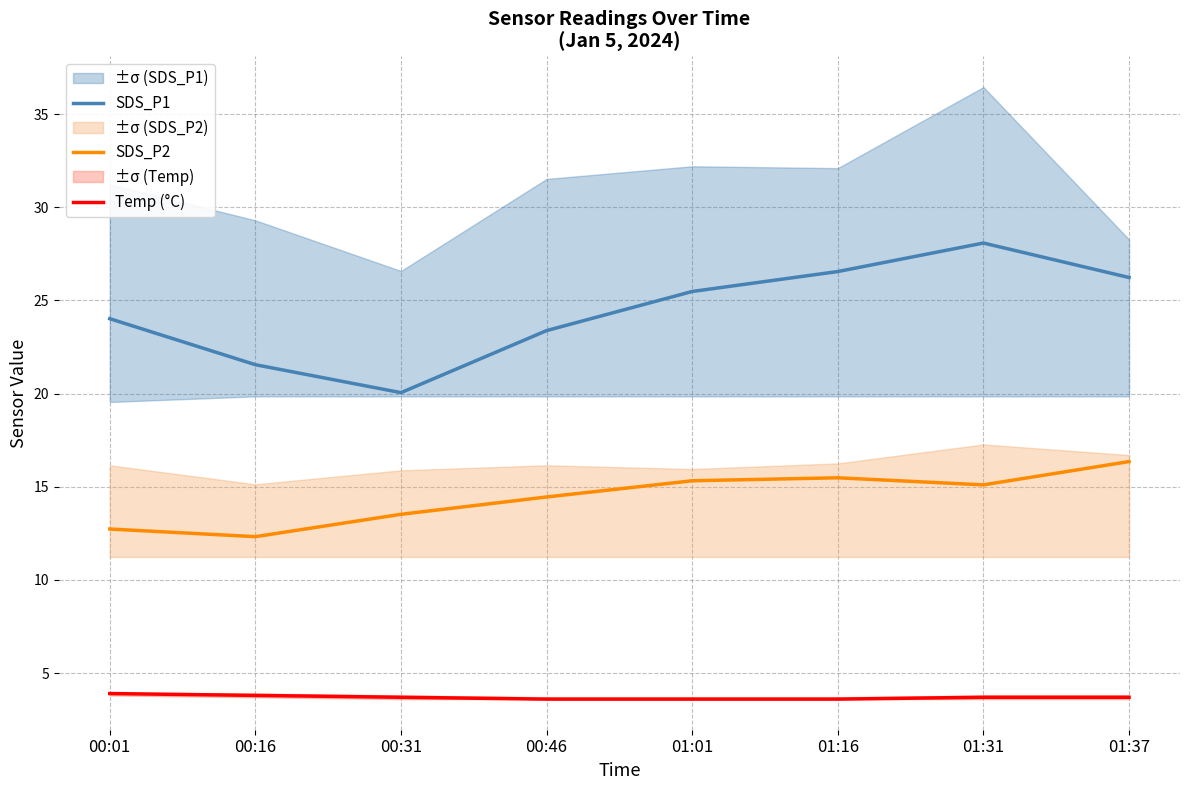

What is the maximum value shown in the chart?

28.1